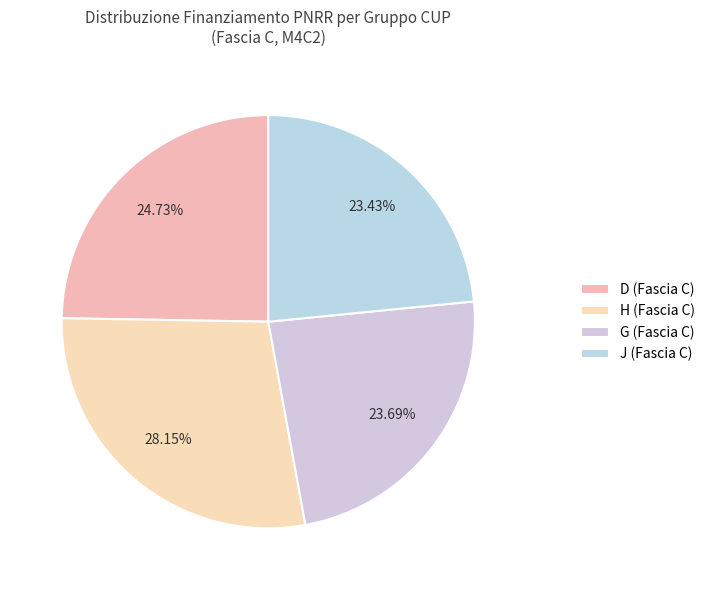

To the nearest percent, what is the average slice percentage?

25%